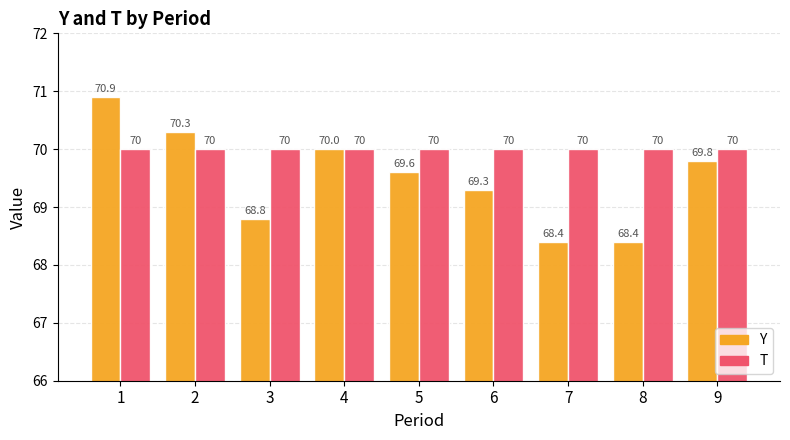

What is the value of the T bar at the 2nd from the left?

70.0